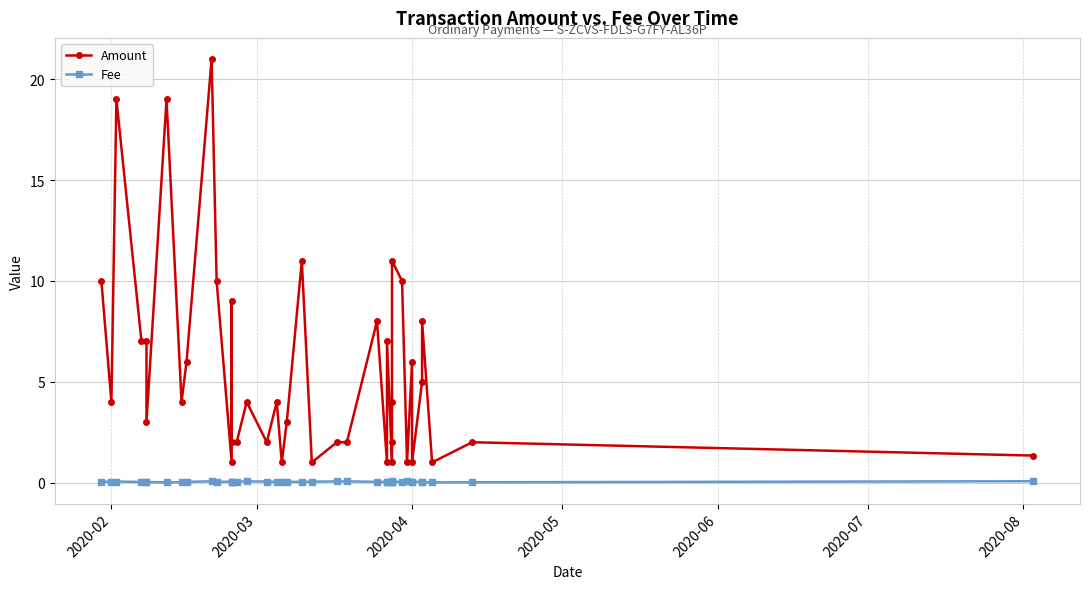

Where is Fee nearest to the value 0?

2020-08